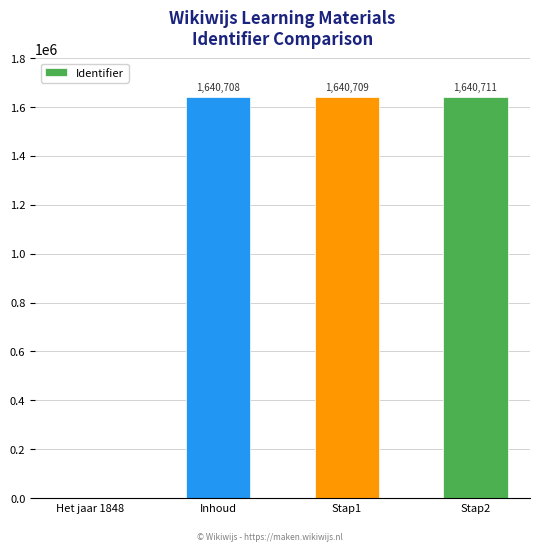

What value does the data have at Stap1?

1640709